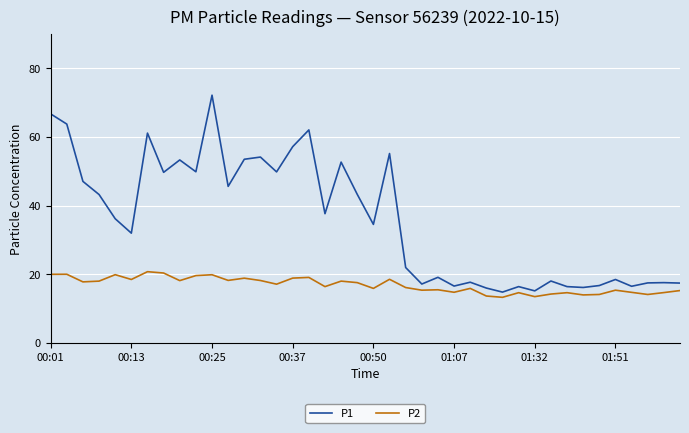

Rank the series by their average value, from lowest to highest.

P2, P1